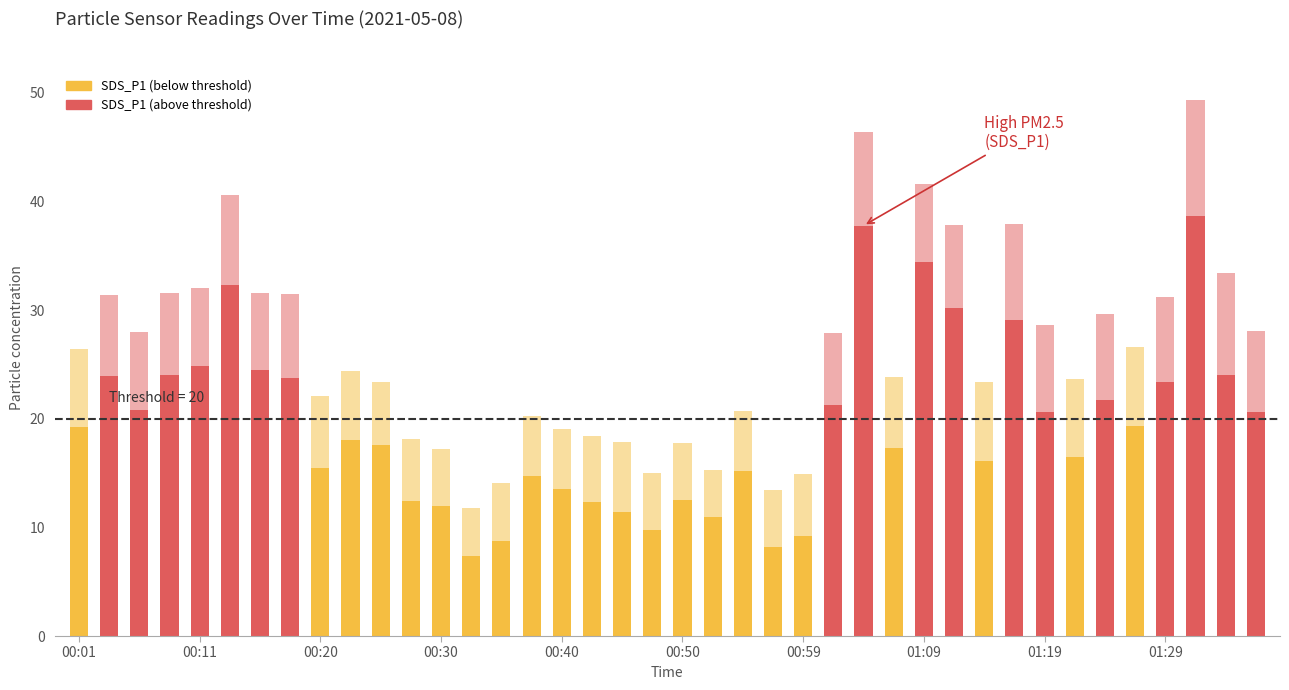

What is the label of the 29th bar from the left?

01:09